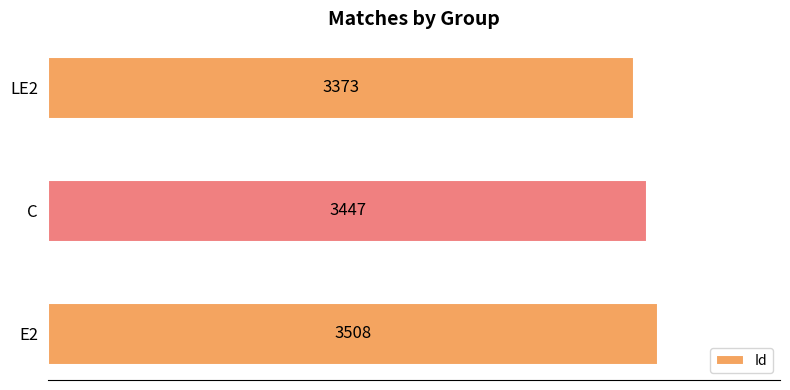

Where is the data nearest to the value 3440?

C